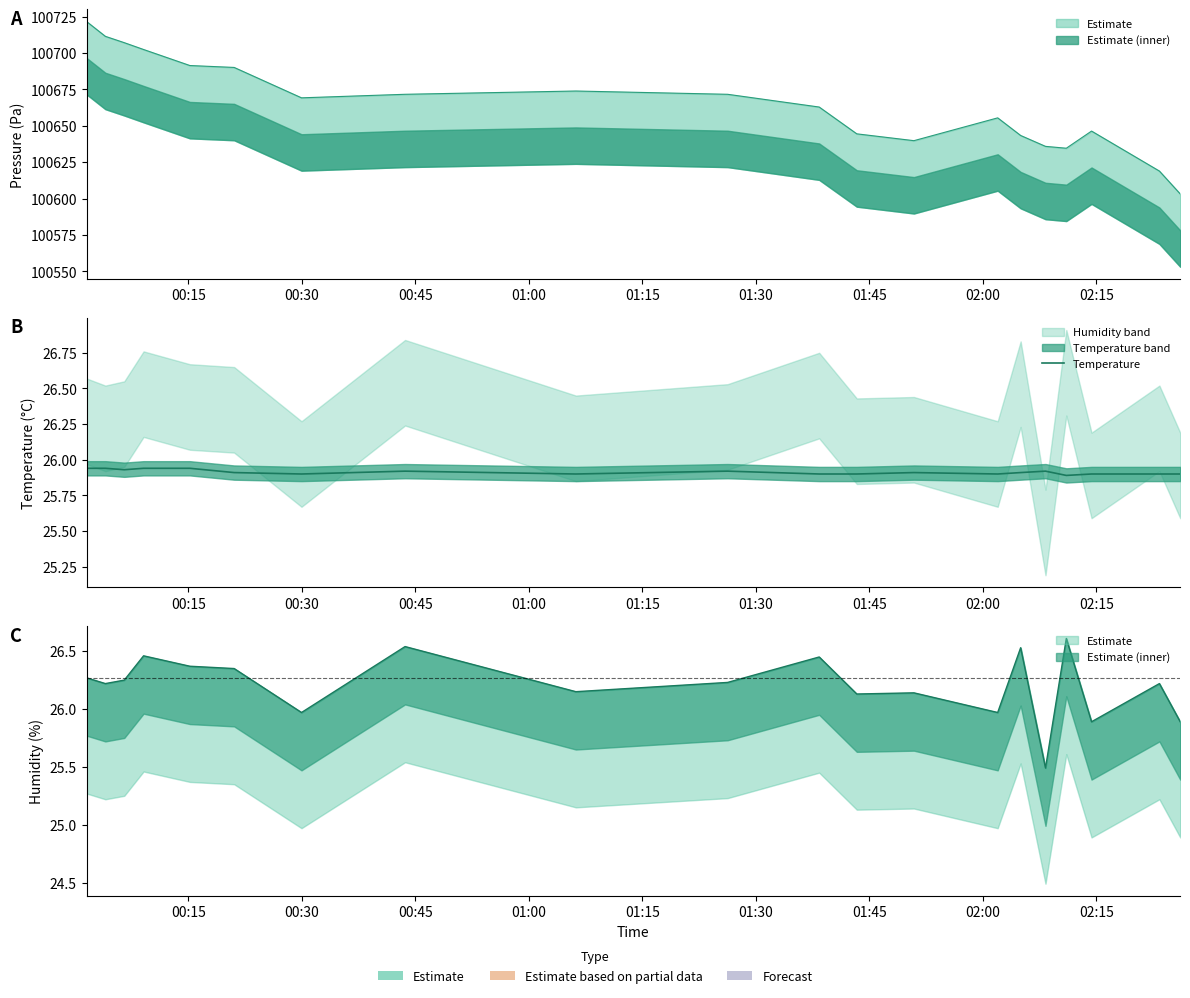

What is the smallest value displayed?

25.9